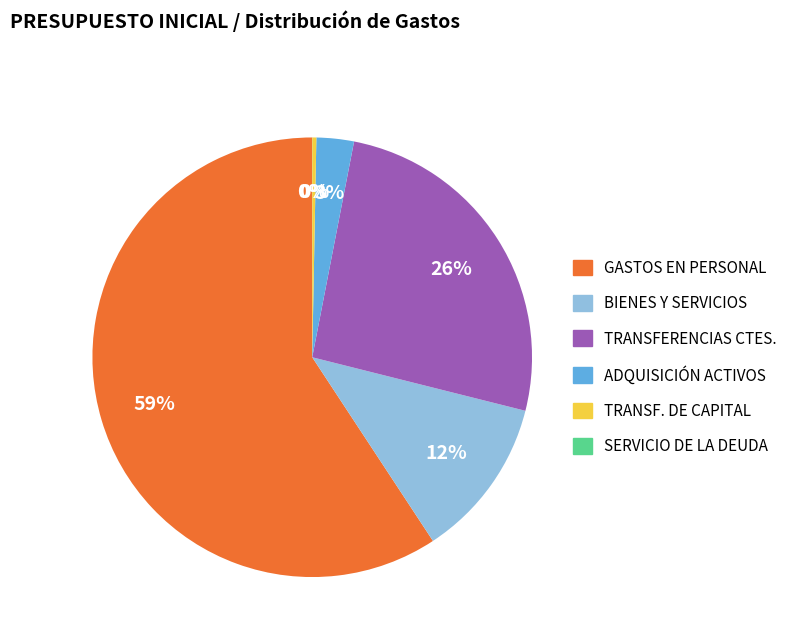

Is there any slice that represents more than half of the pie?

Yes